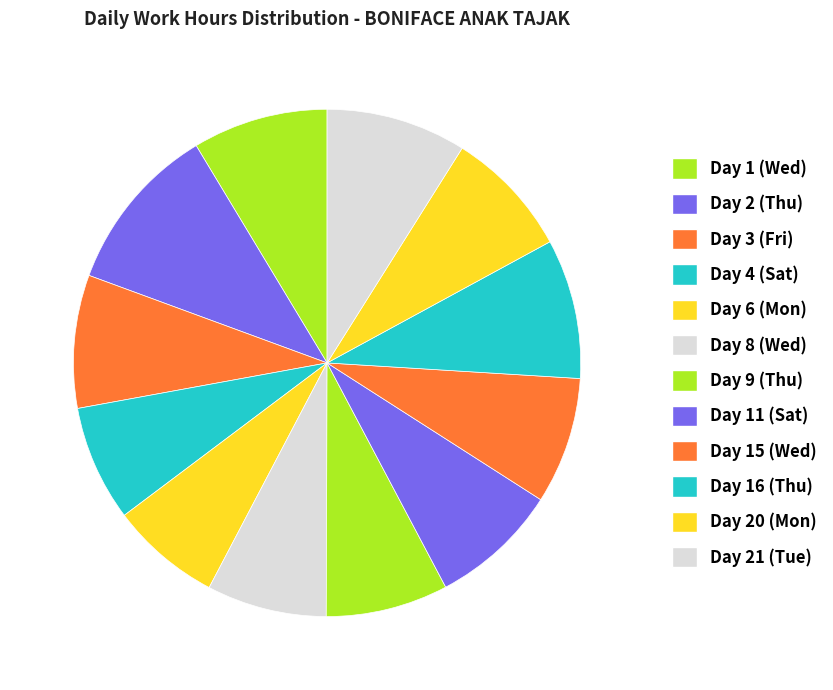

To the nearest percent, what is the difference between the Day 4 (Sat) and Day 20 (Mon) slice percentages?

1%